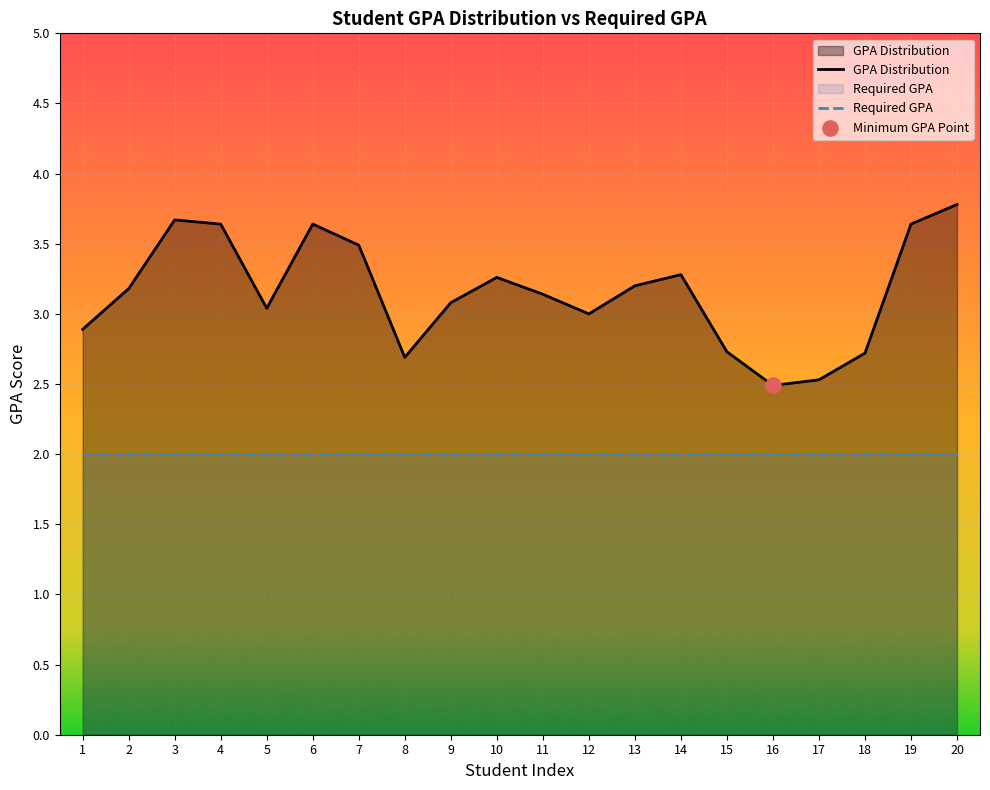

Which series has the widest spread of Y values?

GPA Distribution